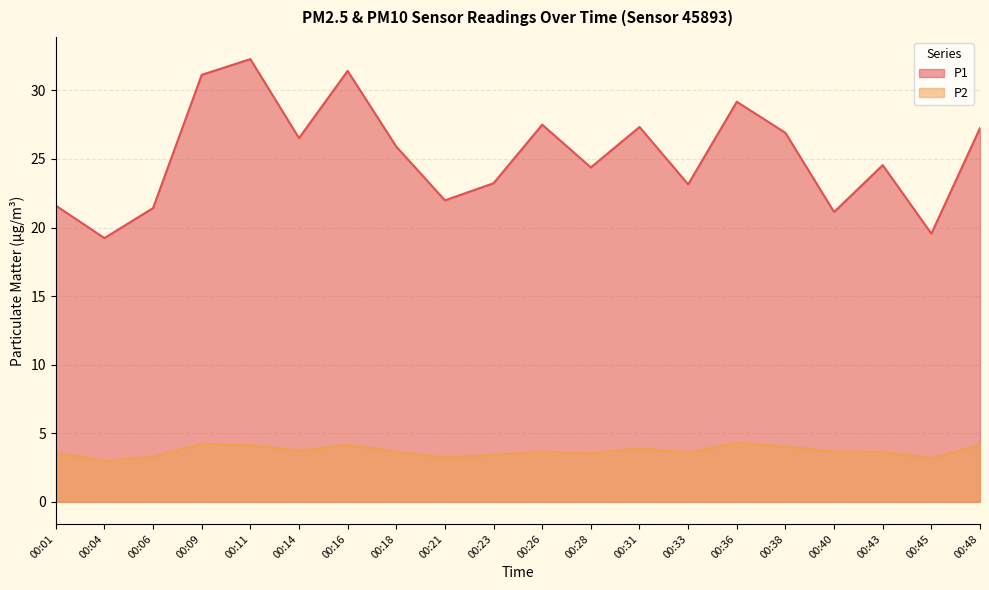

Where is the first local minimum for P2?

00:04